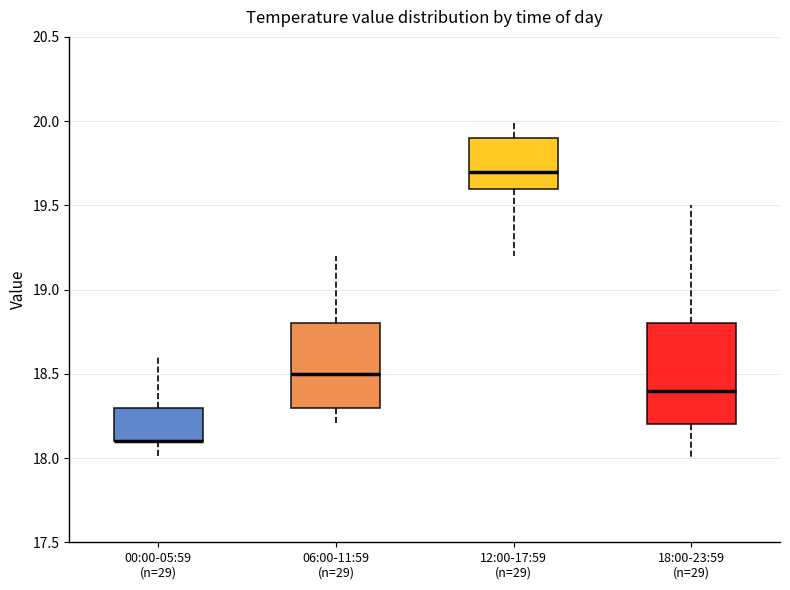

Where is the lower edge of the box for 12:00-17:59 (n=29) on the y-axis? The values are not printed on the chart, so give them approximately, as read against the axis.

19.6